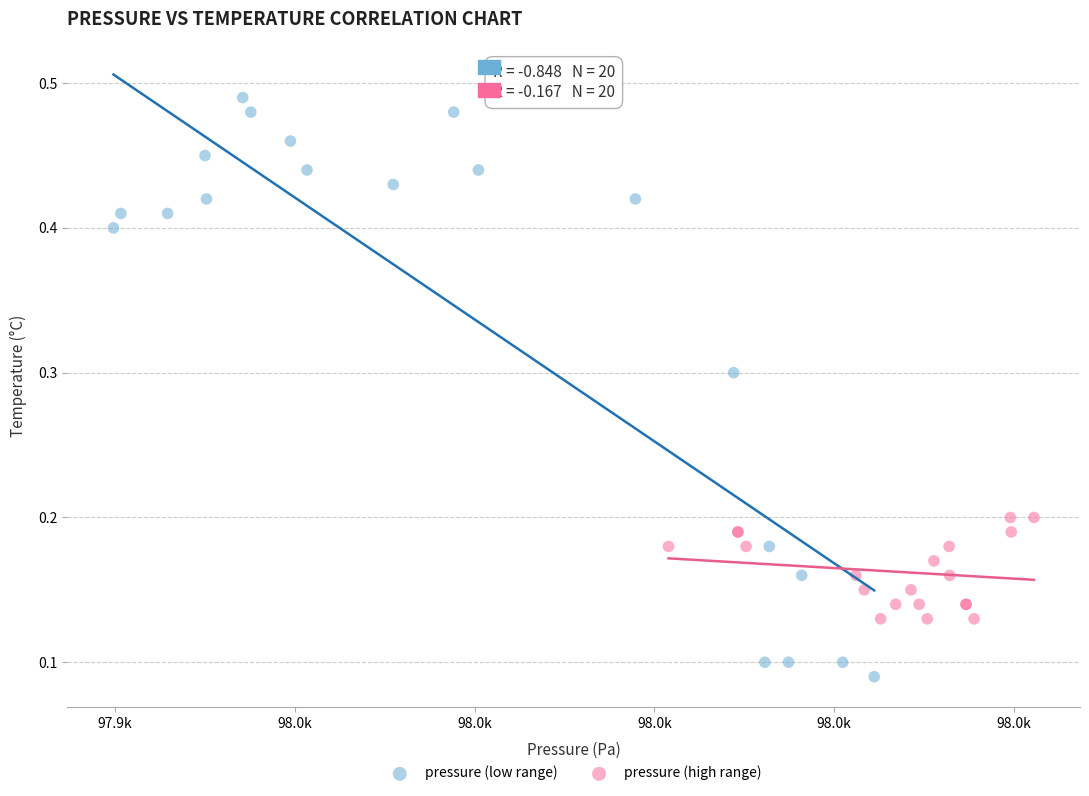

Which series contains the highest Y value?

pressure (low range)